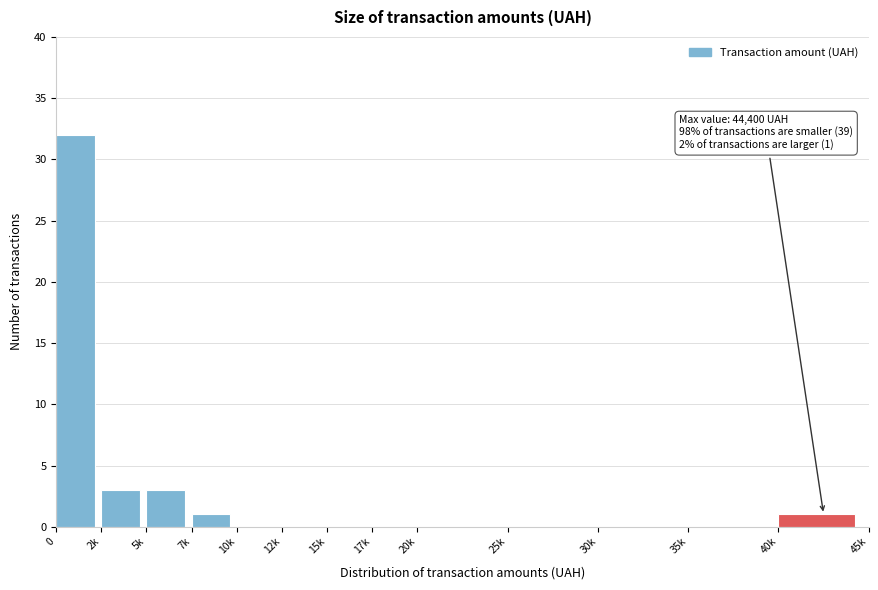

Reading left to right, list all the values displayed in this chart.

0=32	2k=3	5k=3	7k=1	10k=0	12k=0	15k=0	17k=0	20k=0	25k=0	30k=0	35k=0	40k=1